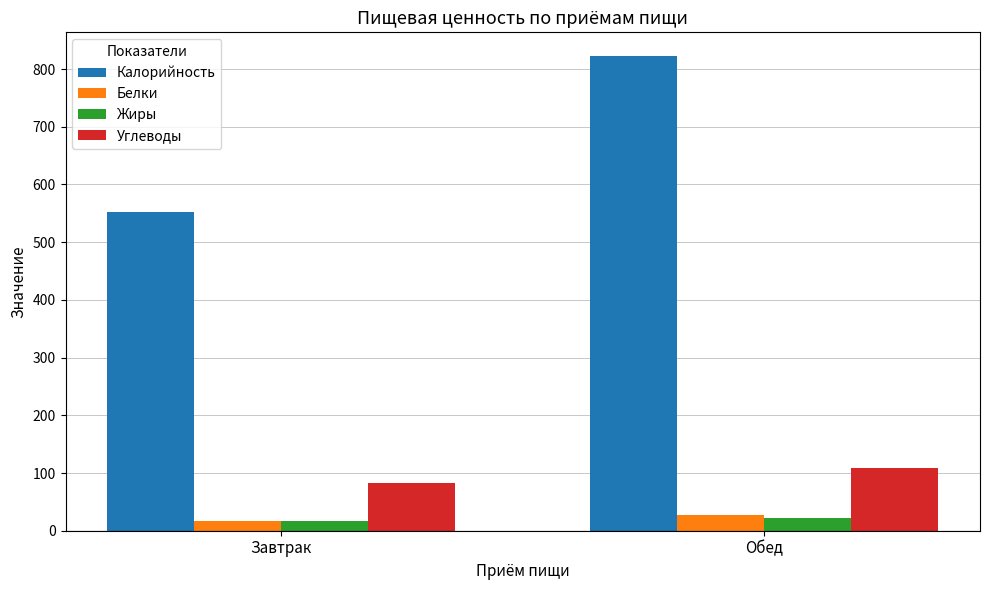

How many distinct data groups are displayed?

4